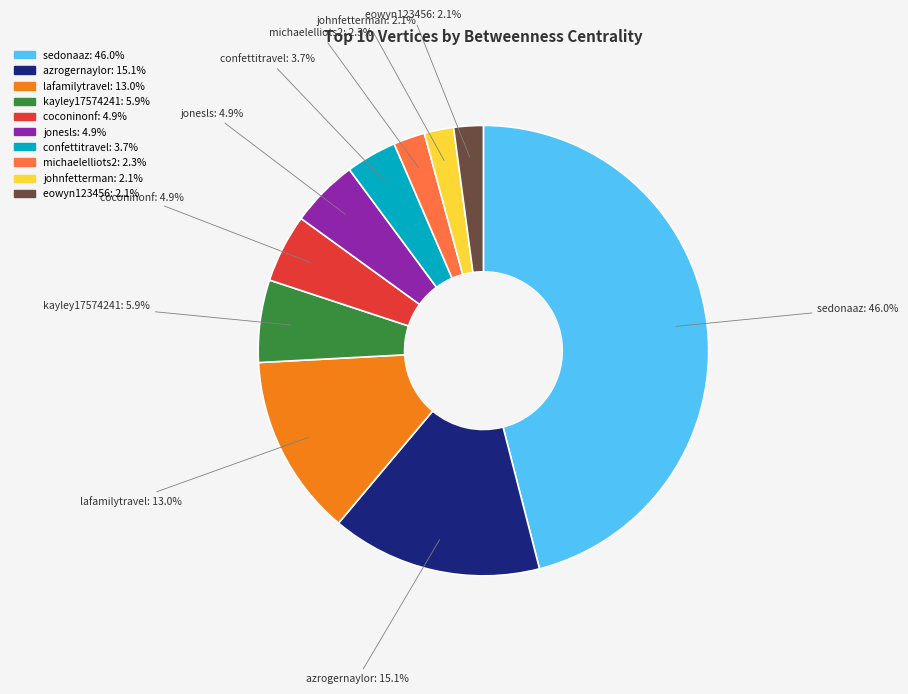

Which has a higher value, azrogernaylor or coconinonf?

azrogernaylor